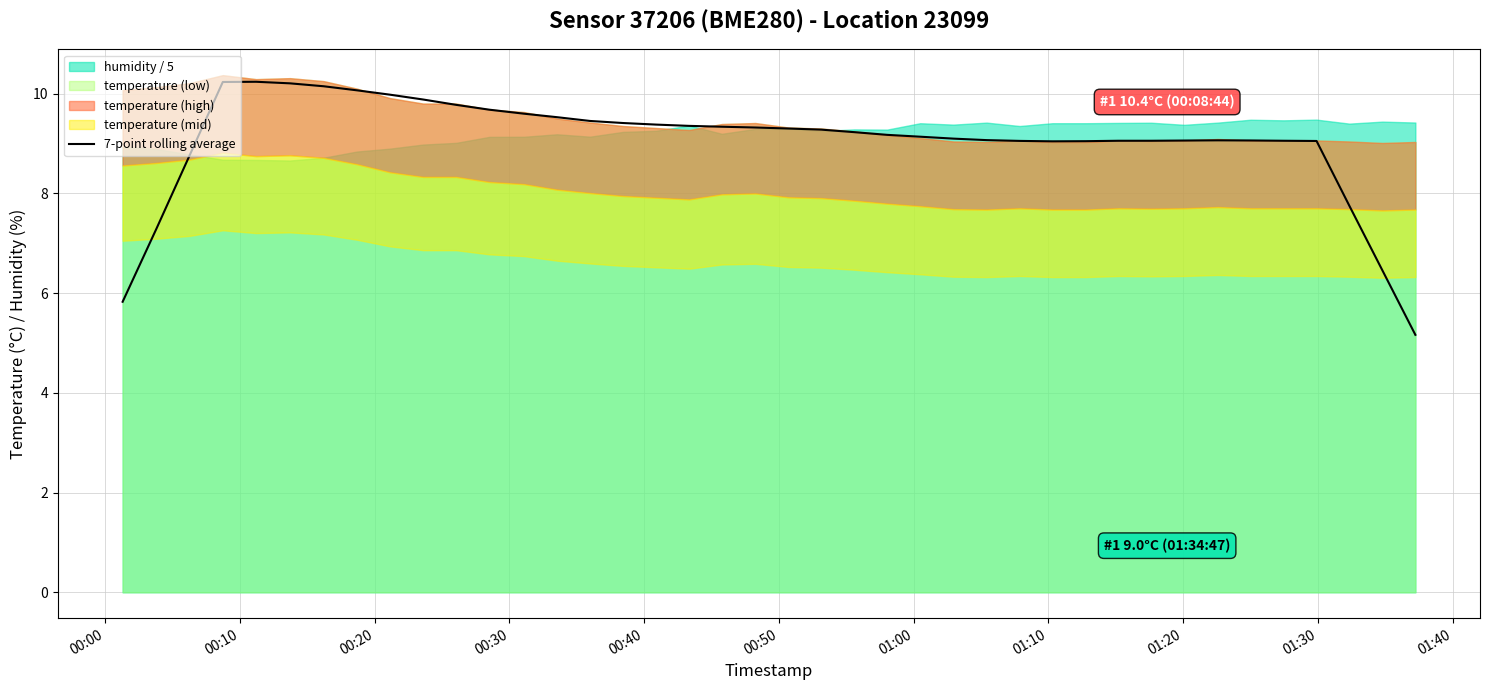

What is the lowest value of the 7-point rolling average series?

5.2